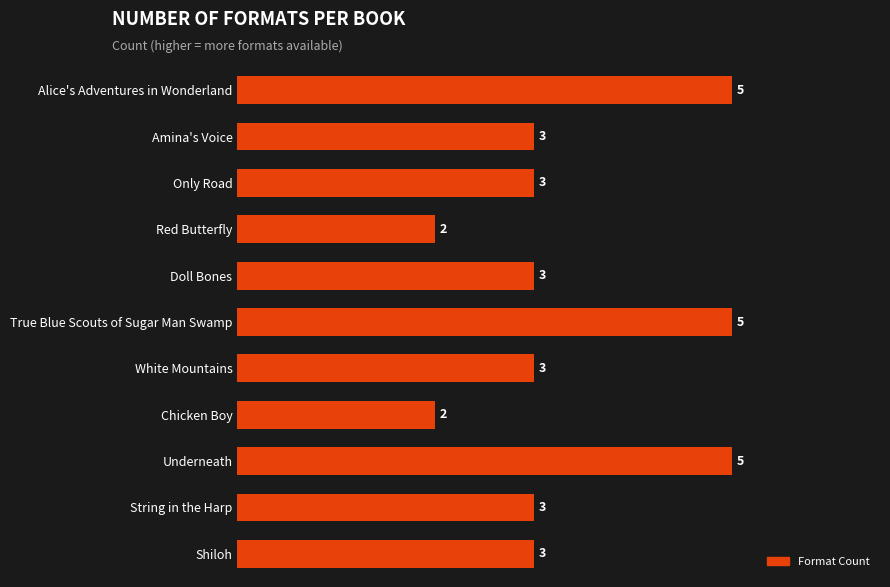

How many series are shown in this chart?

1